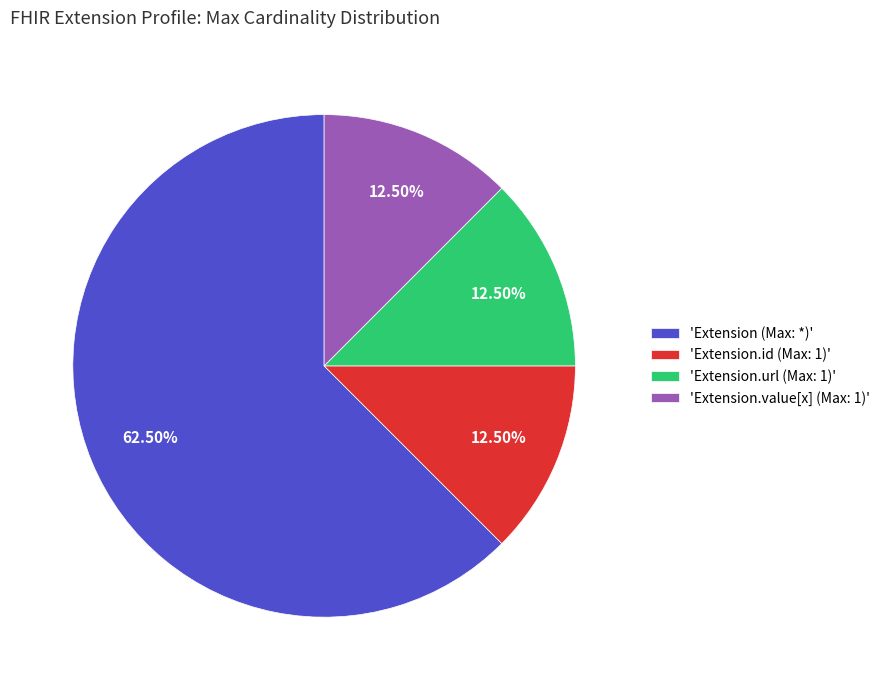

What is the majority slice?

'Extension (Max: *)'